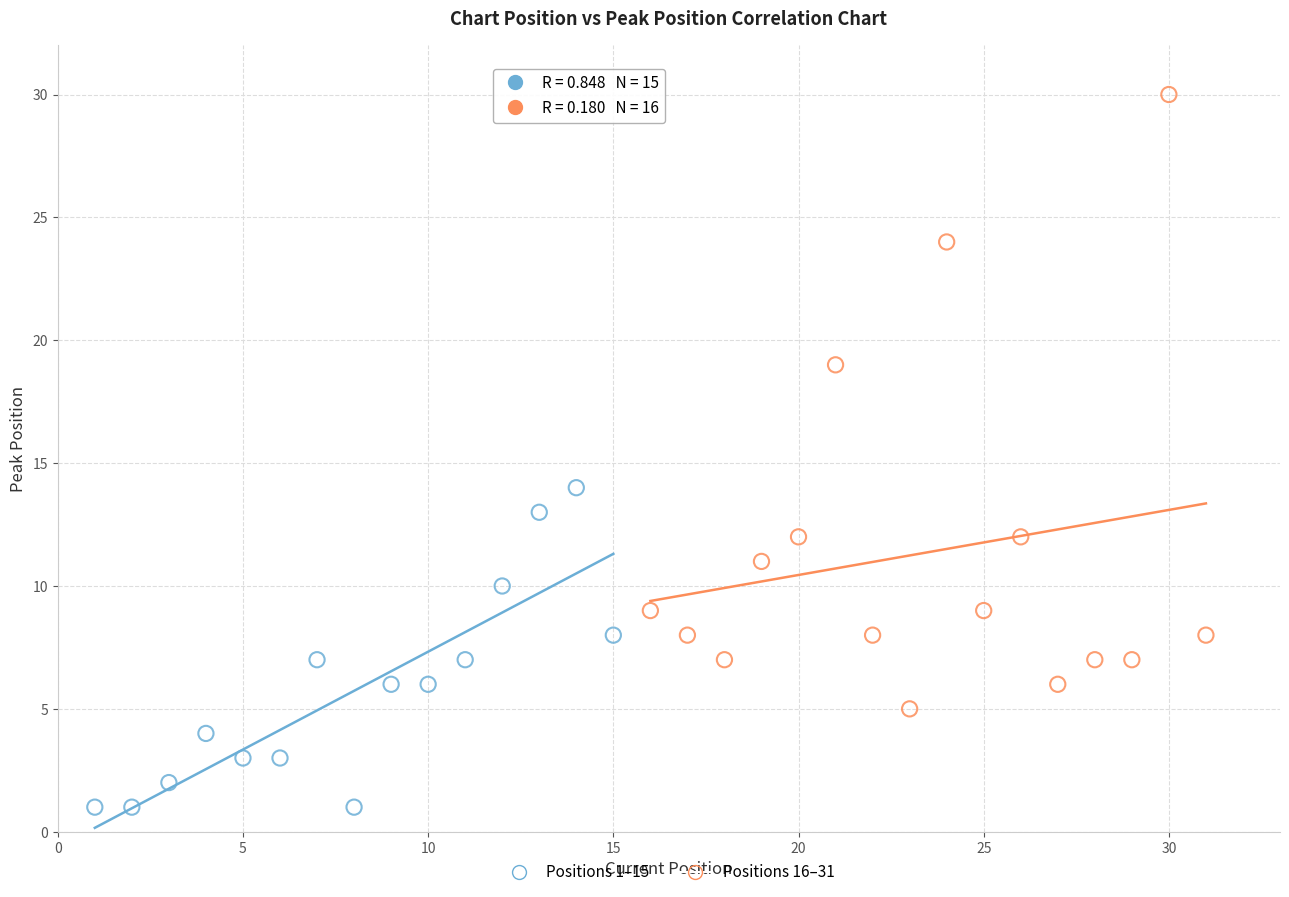

Which series has the largest Y range (max minus min)?

Positions 16–31